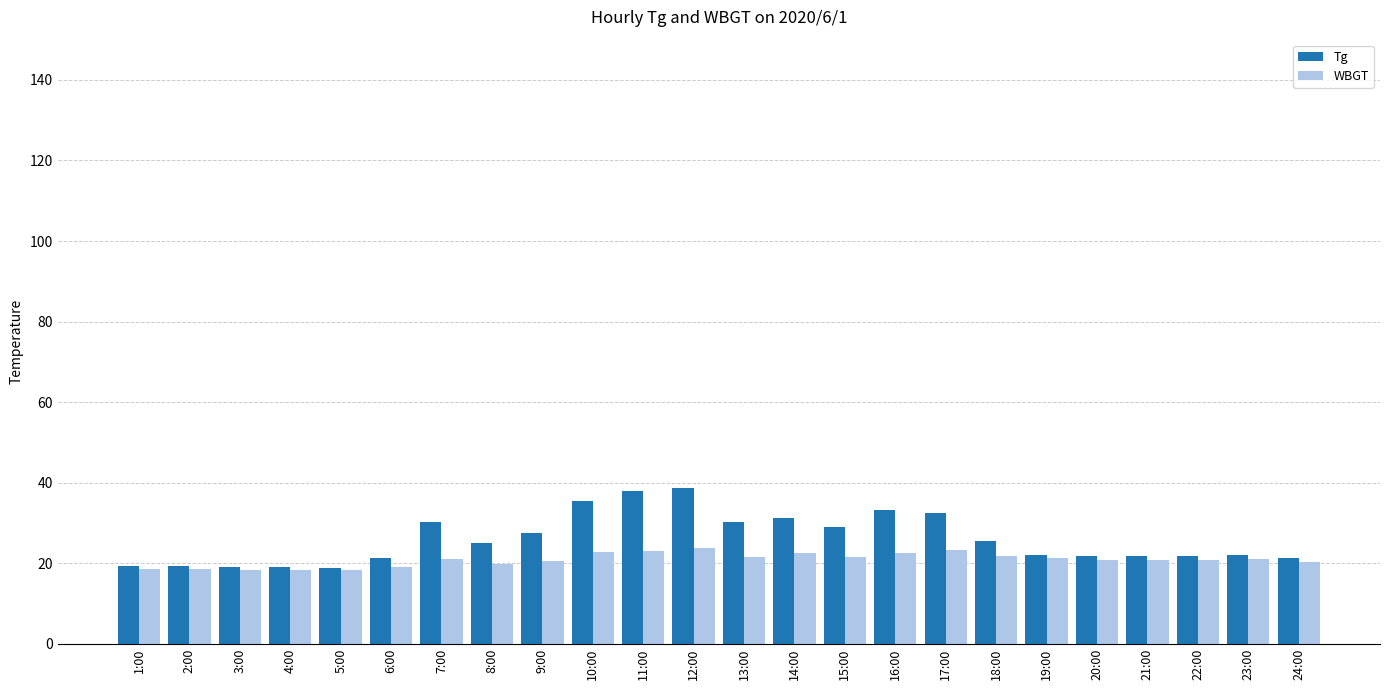

True or false: WBGT has a value of 18.6 at 1:00.

True